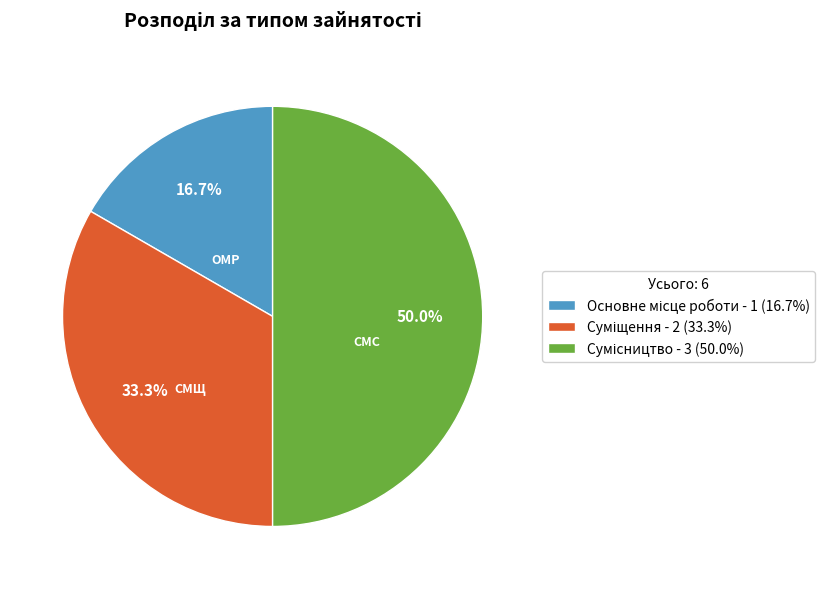

What percentage do Суміщення and Сумісництво together represent?

83.3%